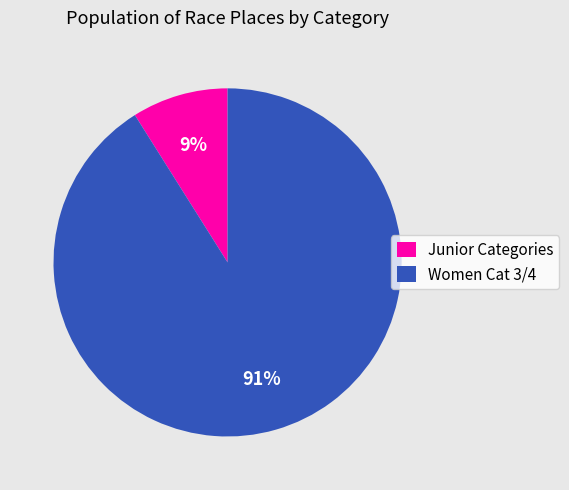

Combined, do Junior Categories and Women Cat 3/4 account for over 50%?

Yes